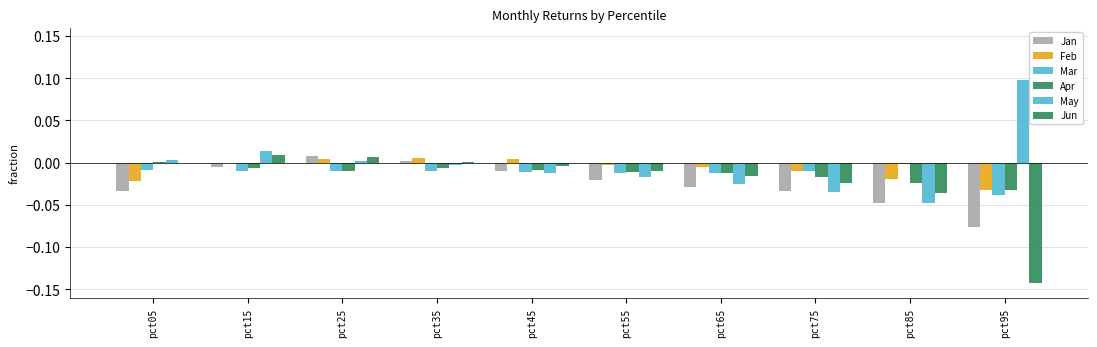

How many data points does each series have?

10